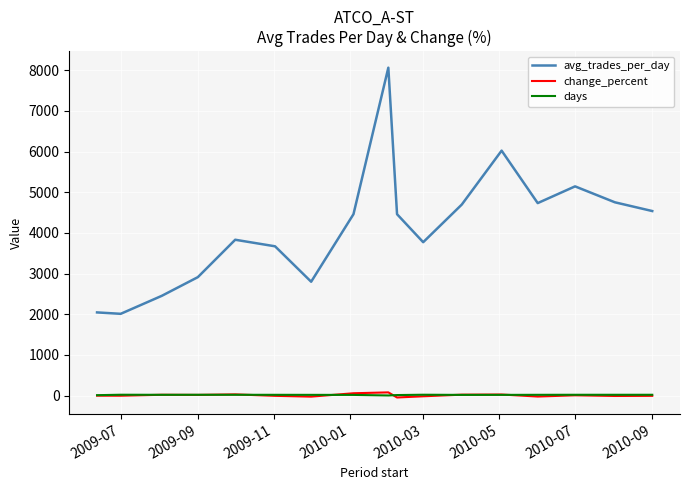

What is the greatest value displayed?

8063.4